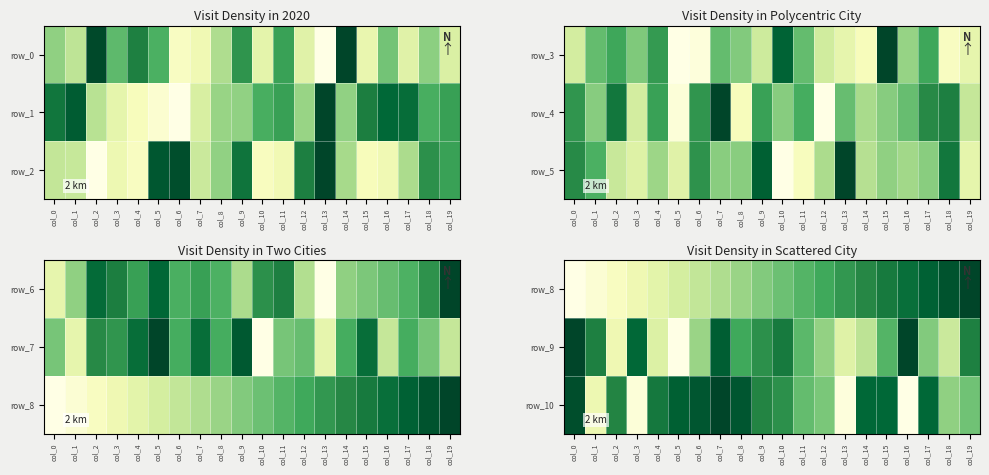

What is the spread (max minus min) of values at col_7?

0.6